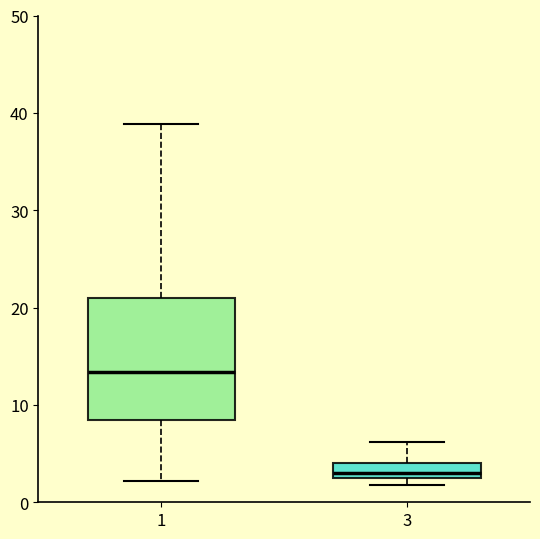

Which box's median line is the highest?

1